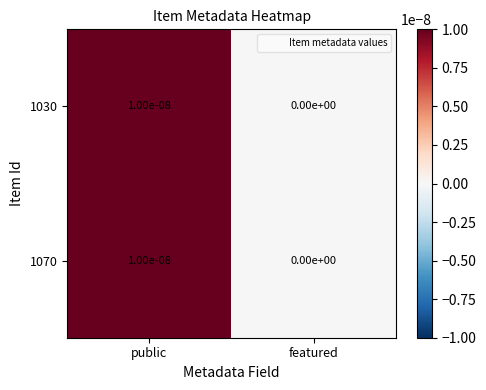

Where is 1030 nearest to the value 0?

featured